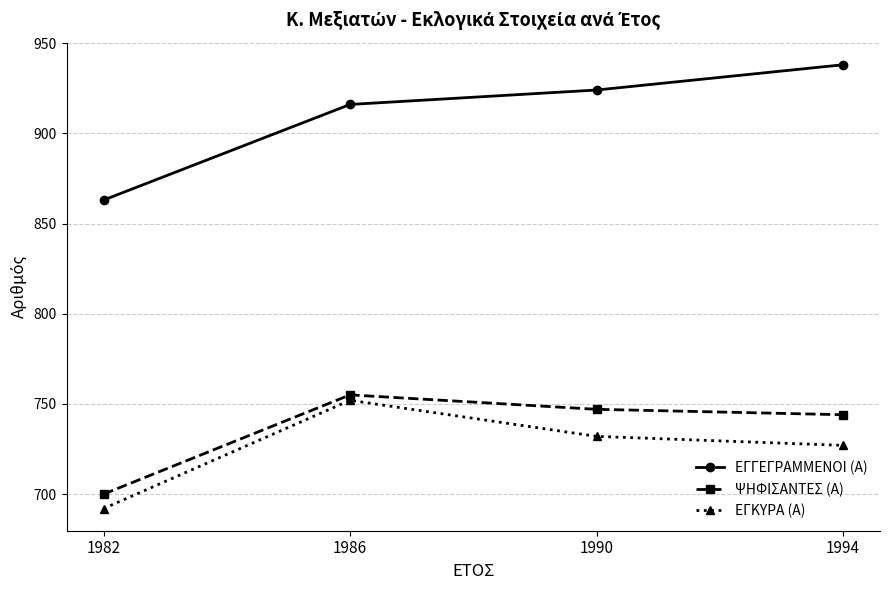

At how many categories does at least one series exceed 827?

4